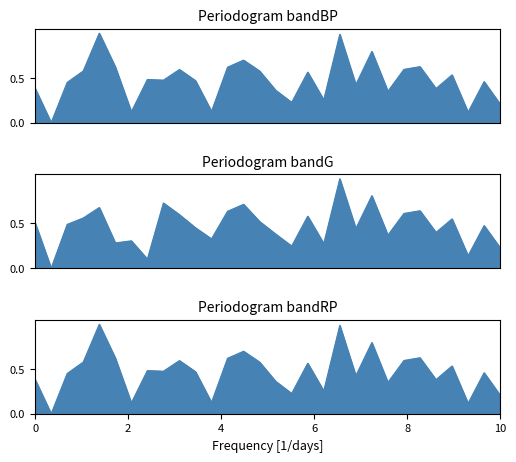

Is the value of Intensity panel 3 at 23 greater than the value of Intensity panel 2 at 6?

Yes